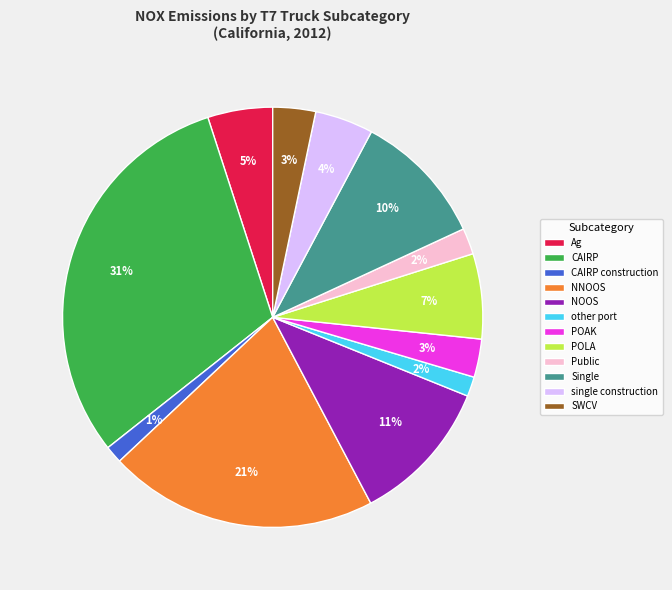

Which has a higher value, NOOS or POLA?

NOOS